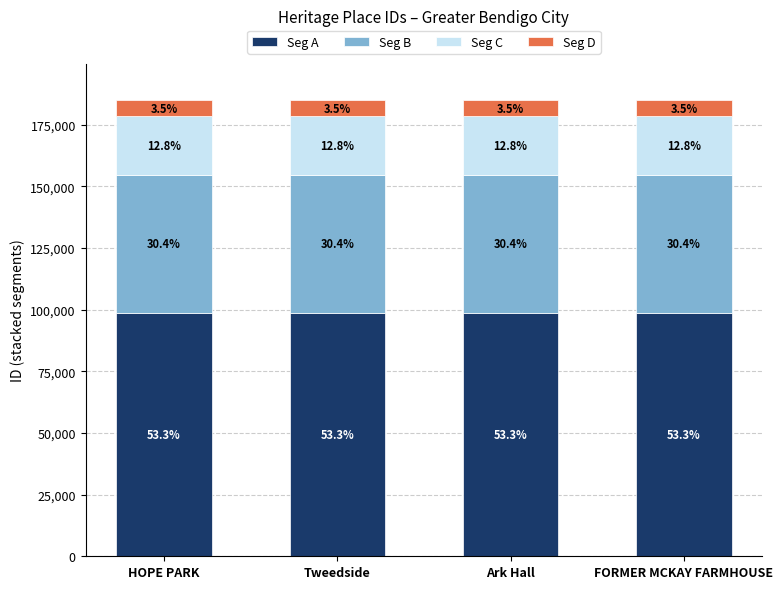

Which has a higher value, Tweedside or Ark Hall?

Ark Hall